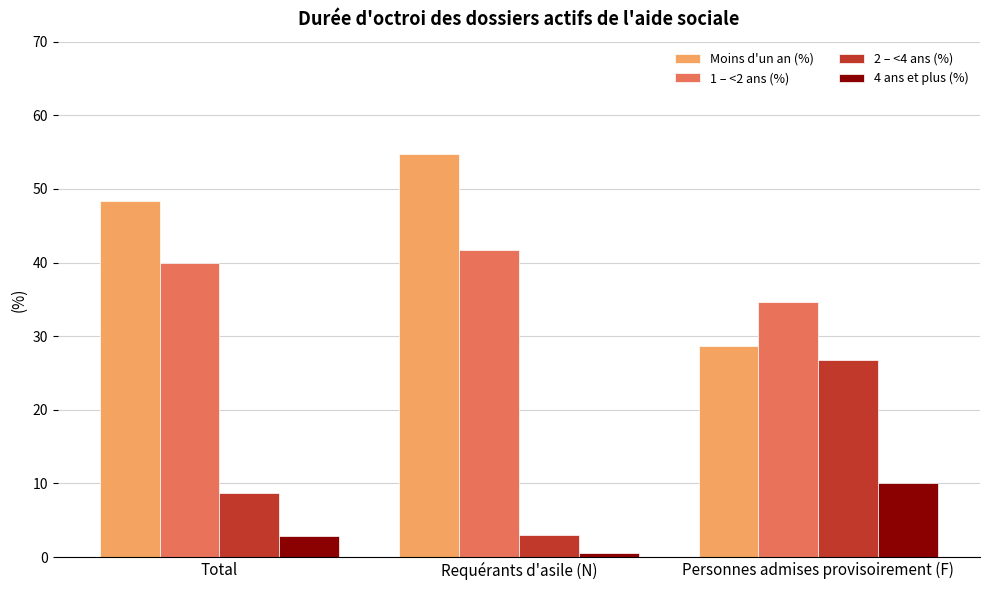

Which label corresponds to the largest value in the chart?

Requérants d'asile (N)